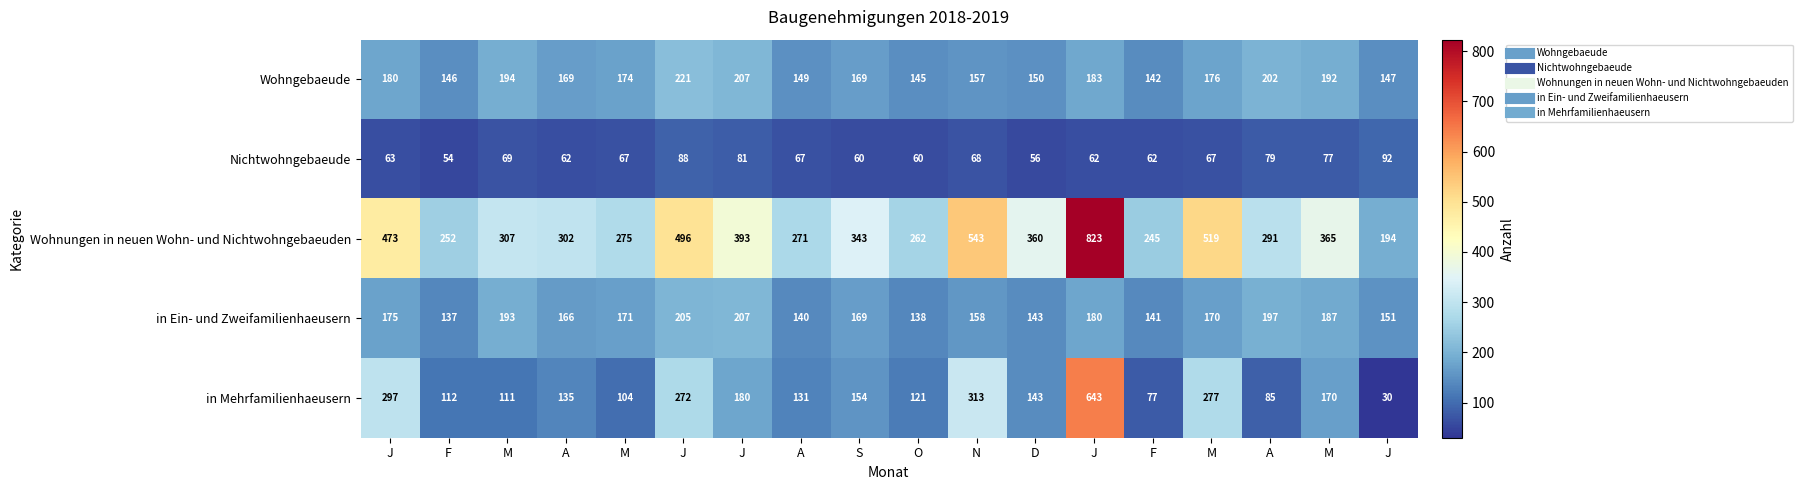

Count the number of data series in this chart.

5